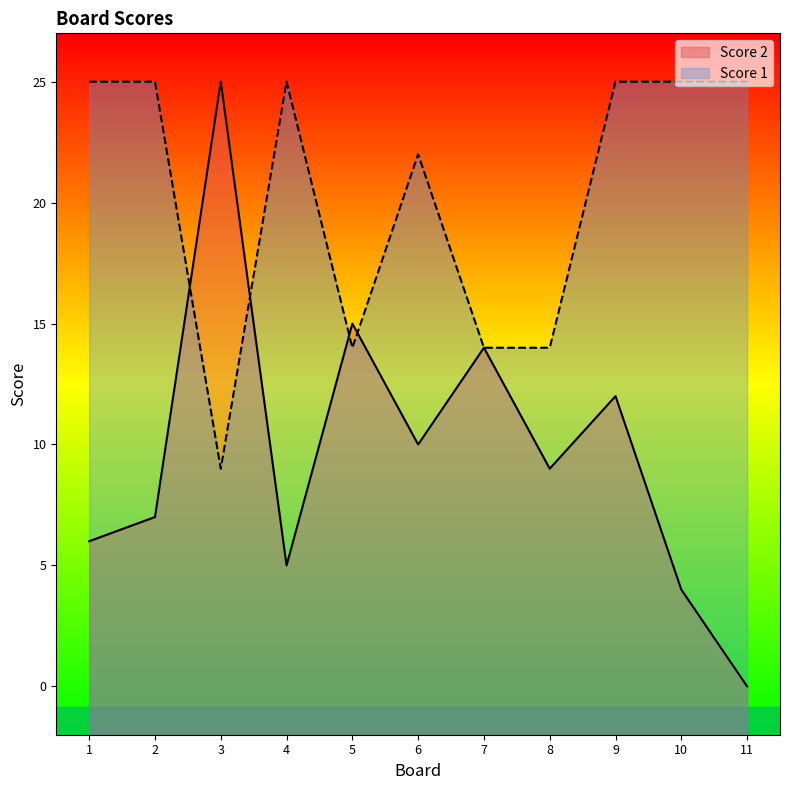

Between 6 and 10, which series saw the biggest shift?

Score 2